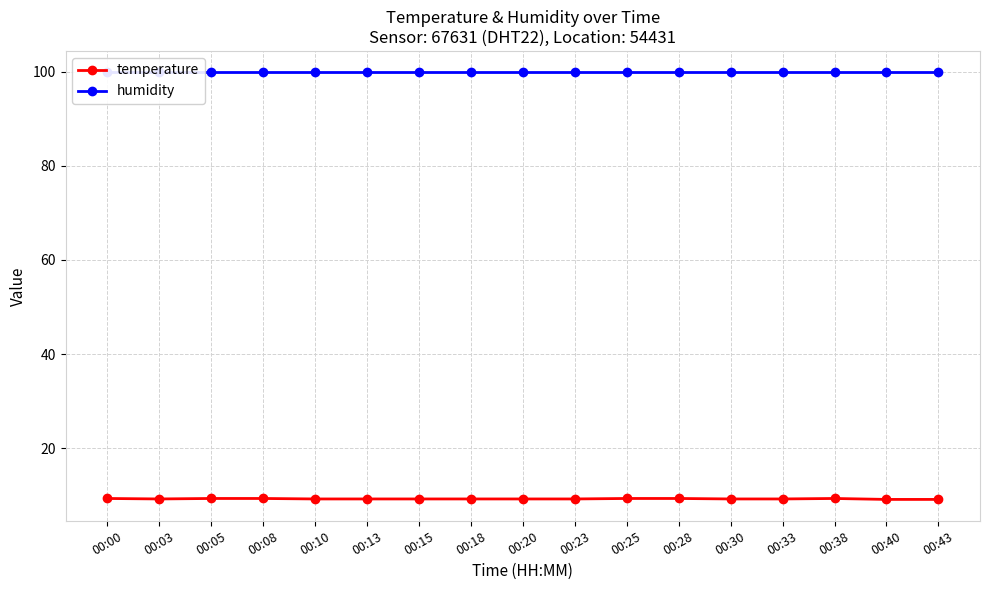

At which category is the sum across all series the highest?

00:00